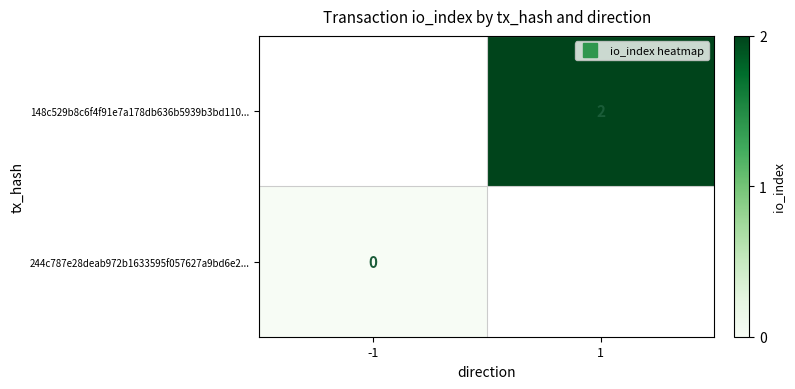

Is it true that 244c787e28deab972b1633595f057627a9bd6e2... equals 0.0 at -1?

True